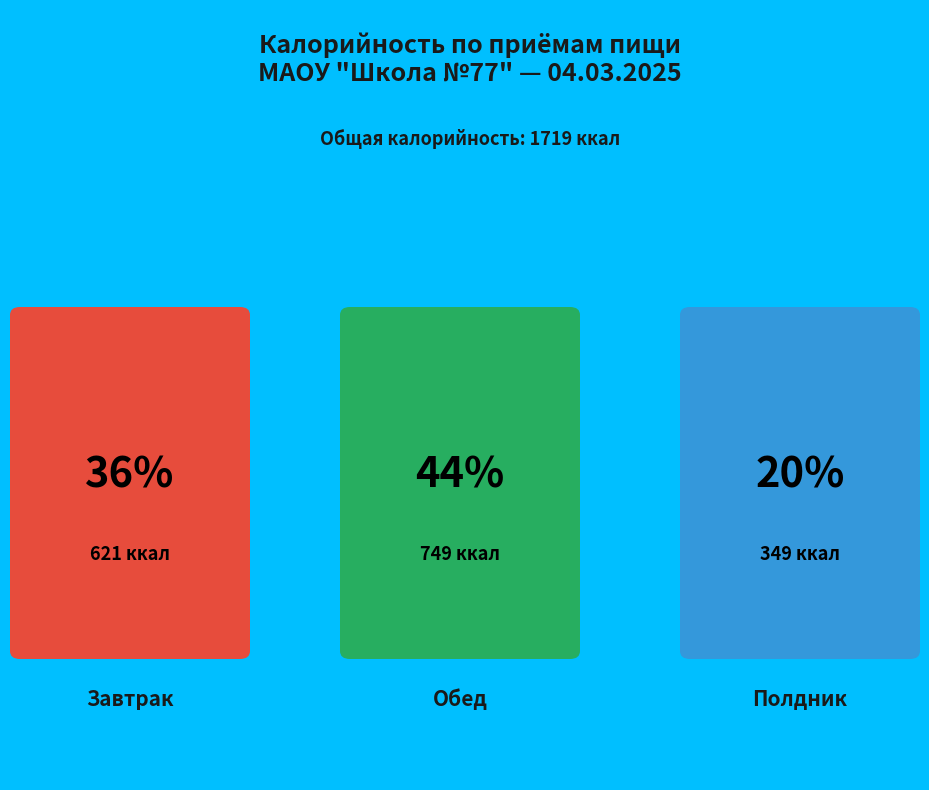

Is there a majority slice in this chart?

No